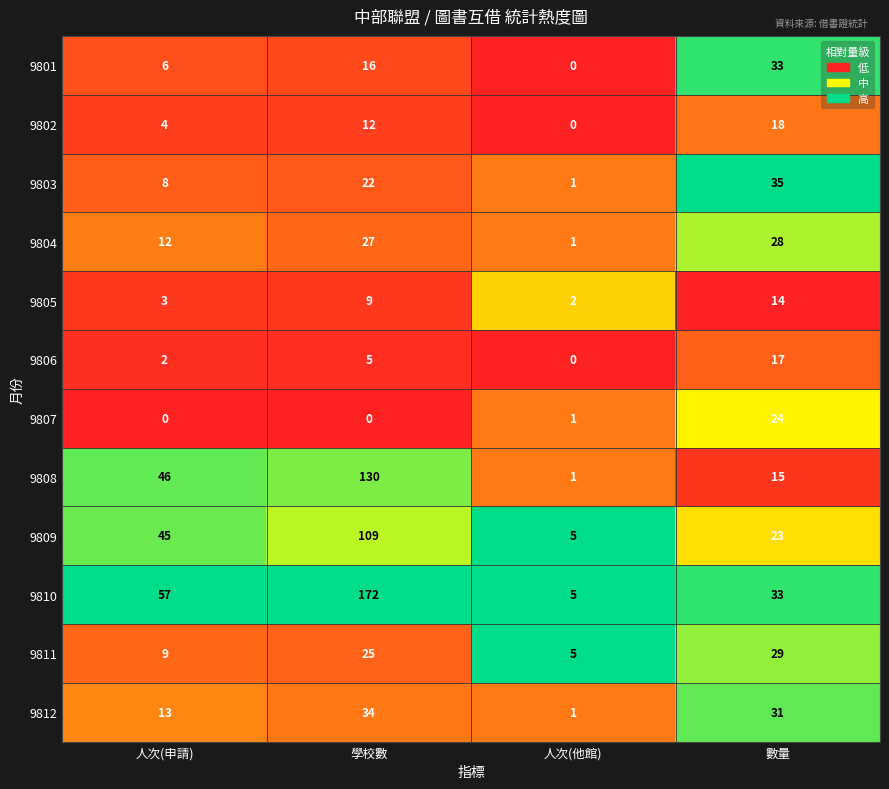

At which label does 9812 first exceed 31?

學校數